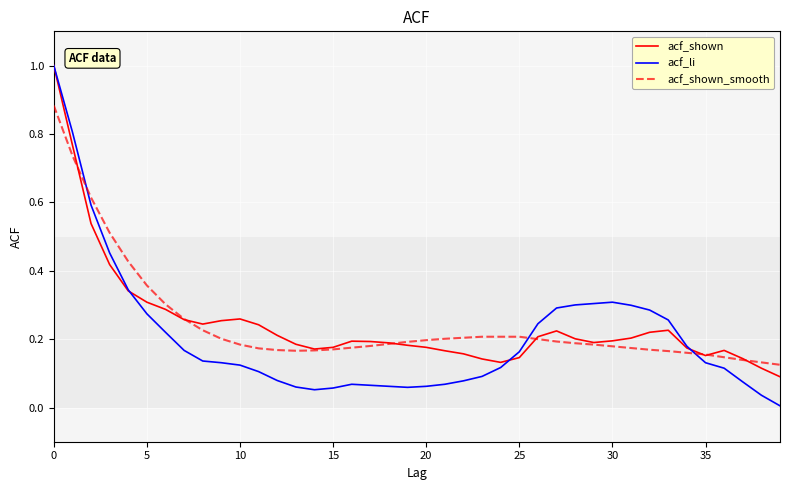

What is the maximum value shown in the chart?

1.0